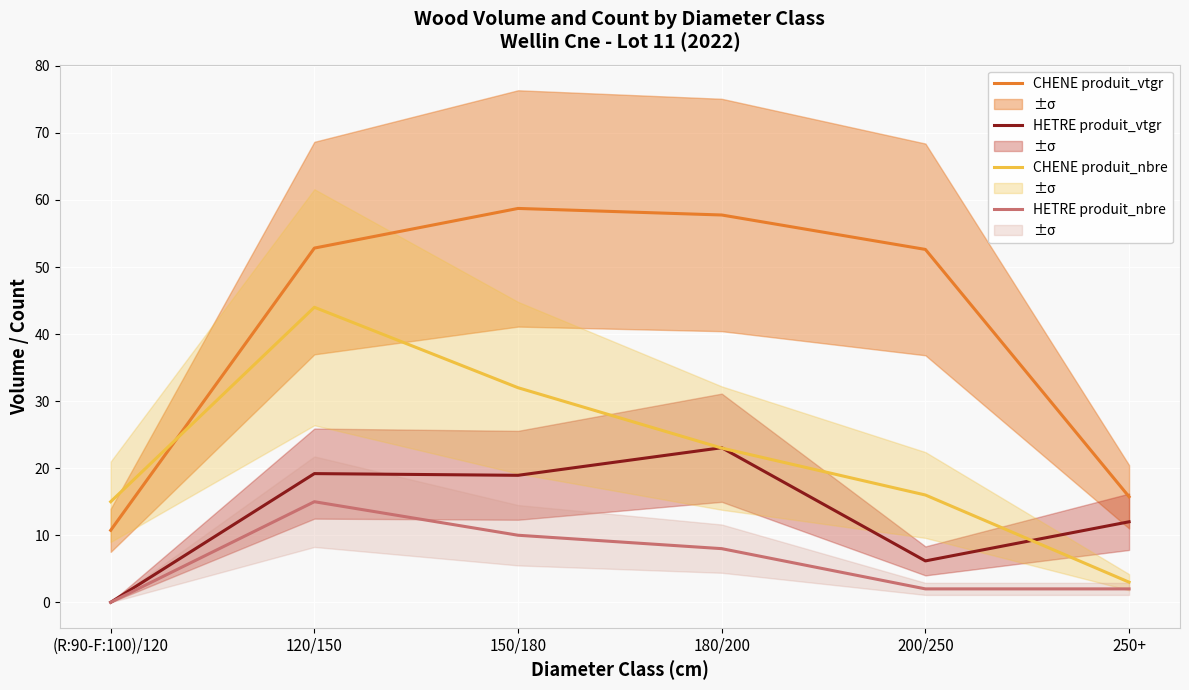

What is the difference between the maximum and minimum values in the CHENE produit_nbre series?

41.0